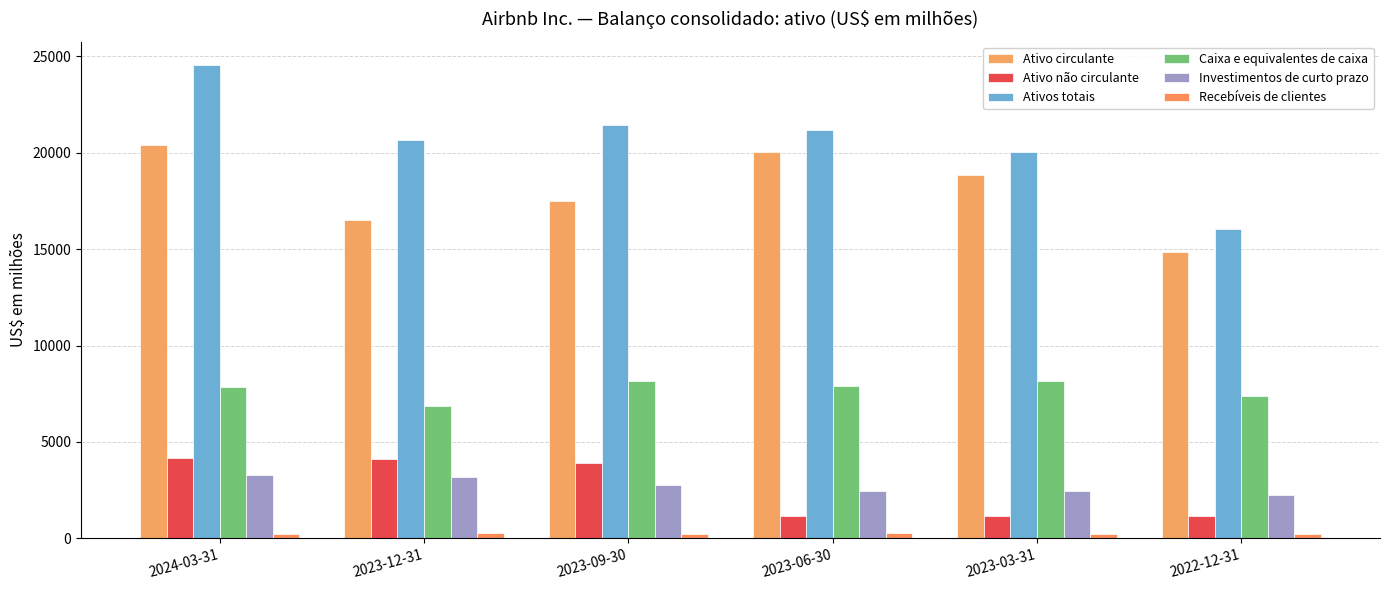

What is the difference between the second highest and minimum values in the Ativos totais series?

5401